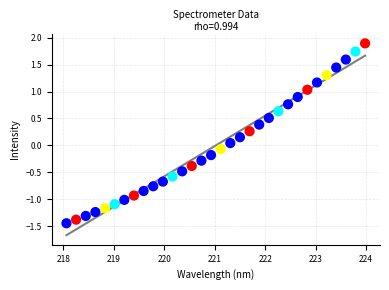

What is the range of Y values (max minus min)?

3.3